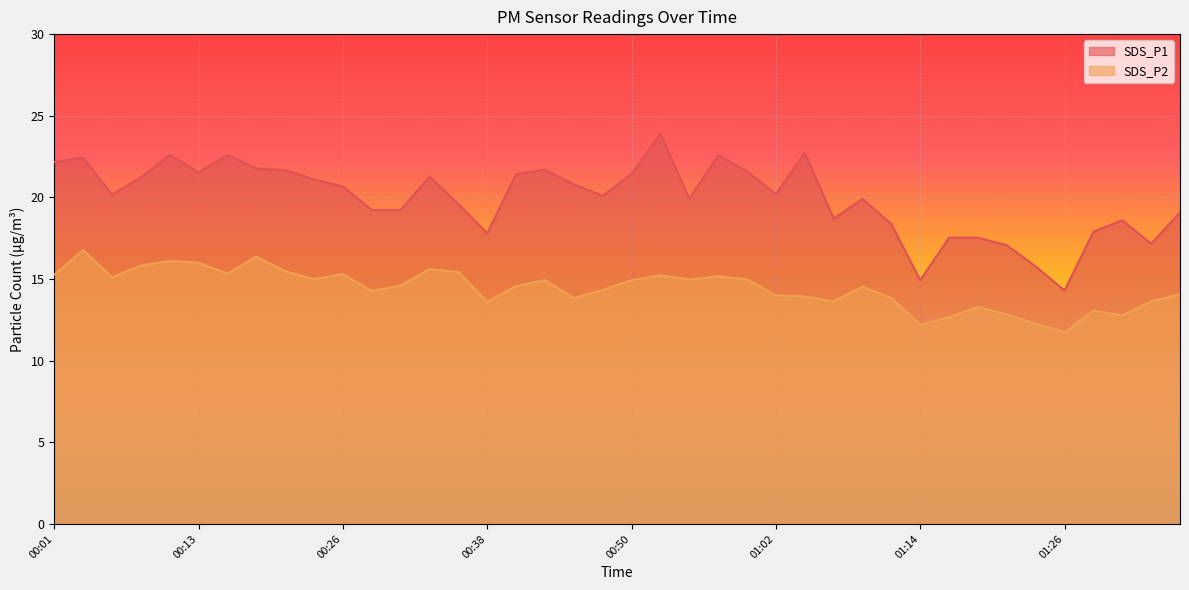

At how many categories does at least one series exceed 15?

38